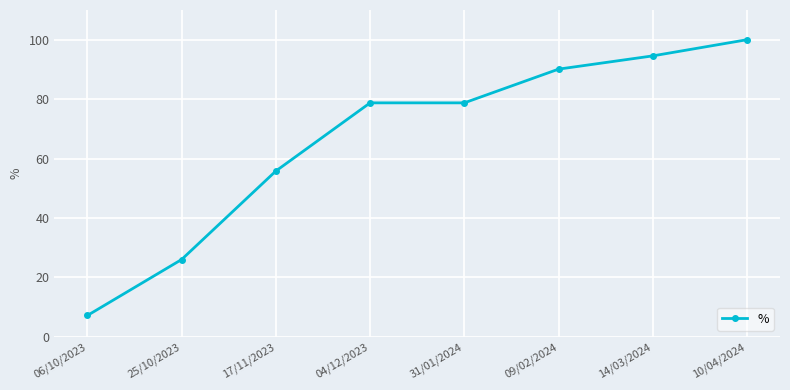

Is it true that the value at 10/04/2024 is 100.0?

True